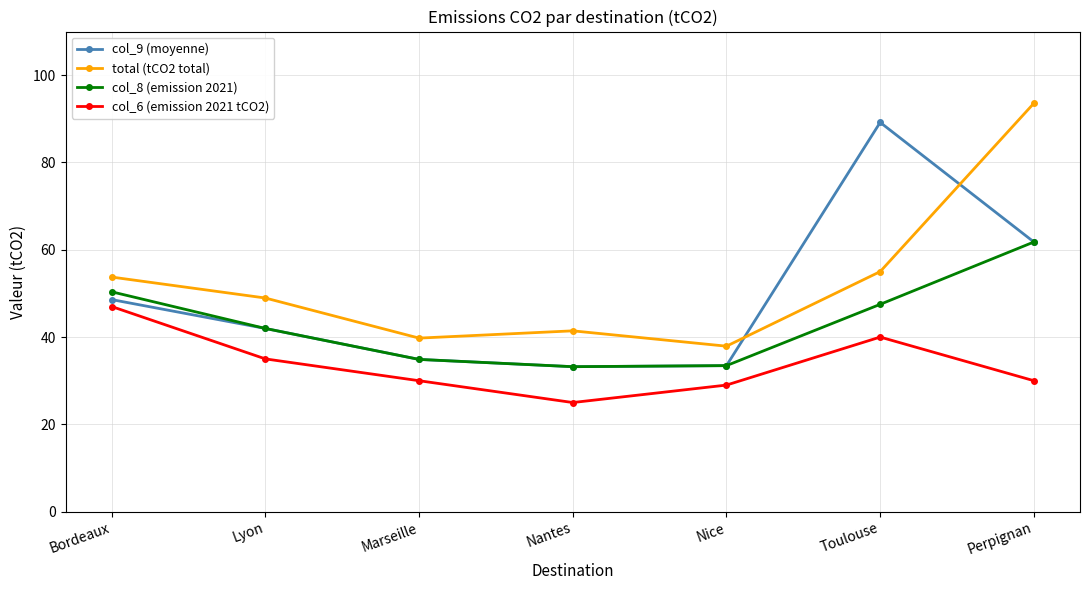

At which label does col_6 (emission 2021 tCO2) reach its minimum?

Nantes